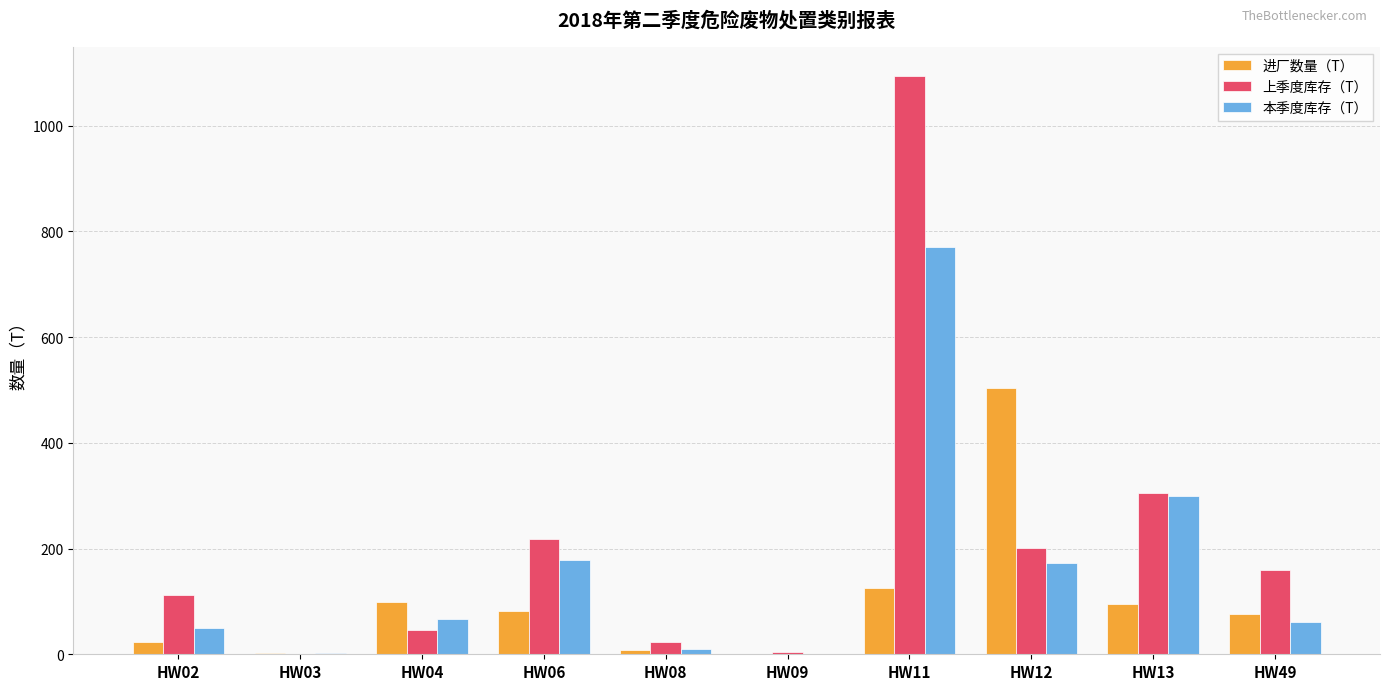

Is it true that 上季度库存（T） equals 0.0 at HW03?

True